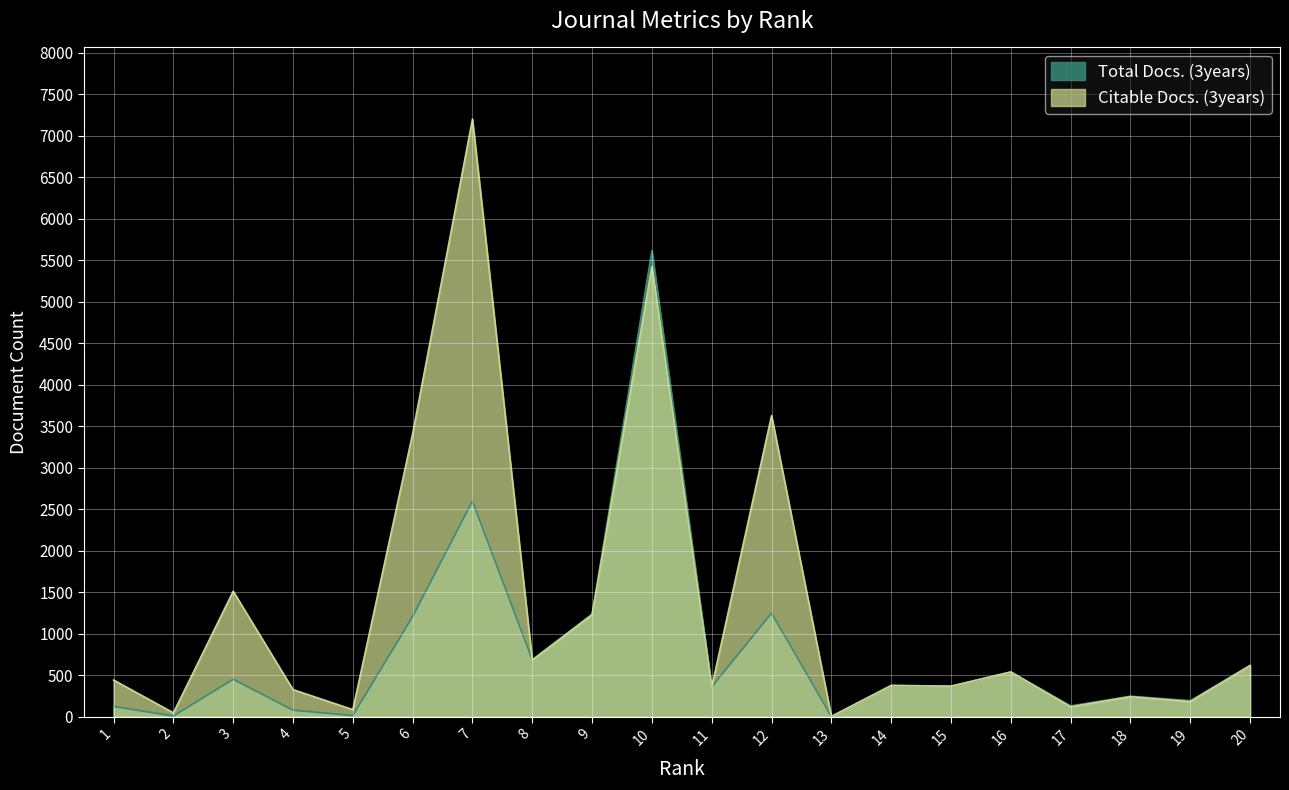

Reading left to right, transcribe all the data shown in this chart.

Total Docs. (3years): 122	7	450	77	13	1206	2597	685	1237	5614	359	1247	2	376	367	538	129	246	192	618
Citable Docs. (3years): 441	45	1510	325	84	3411	7200	681	1227	5423	357	3628	2	375	367	538	118	240	181	615